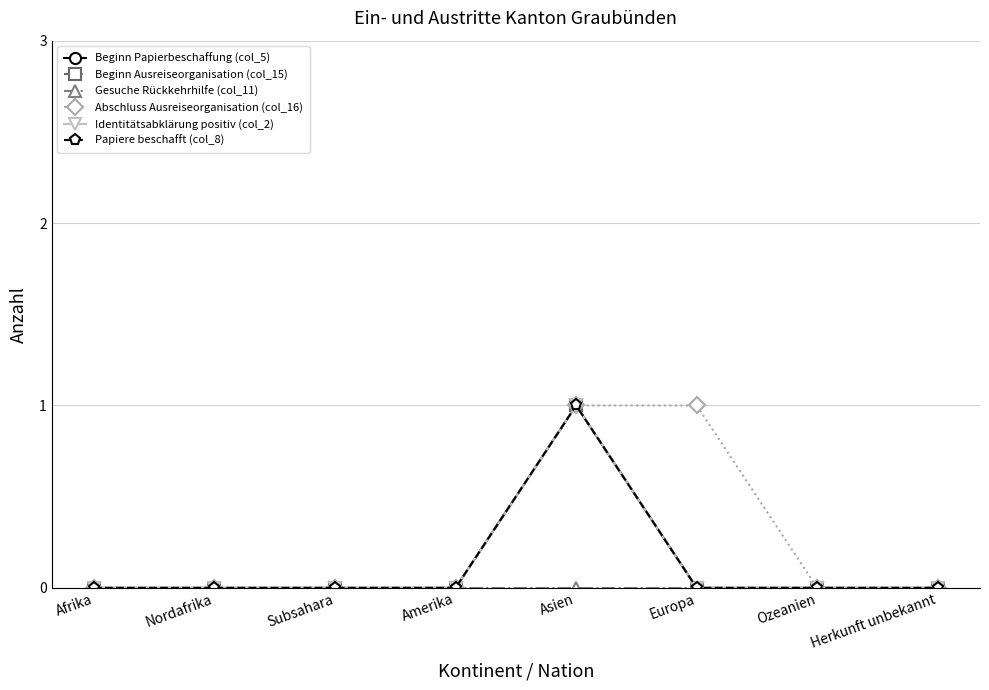

Reading right to left, transcribe all the data shown in this chart.

Beginn Papierbeschaffung (col_5): 0	0	0	1	0	0	0	0
Beginn Ausreiseorganisation (col_15): 0	0	0	1	0	0	0	0
Gesuche Rückkehrhilfe (col_11): 0	0	0	0	0	0	0	0
Abschluss Ausreiseorganisation (col_16): 0	0	1	1	0	0	0	0
Identitätsabklärung positiv (col_2): 0	0	0	1	0	0	0	0
Papiere beschafft (col_8): 0	0	0	1	0	0	0	0